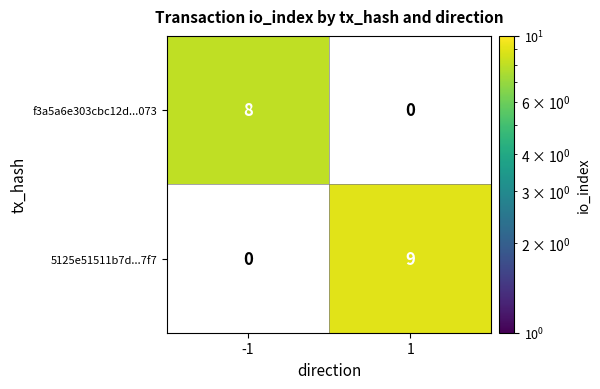

Is it true that 5125e51511b7d...7f7 equals 9 at 1?

True